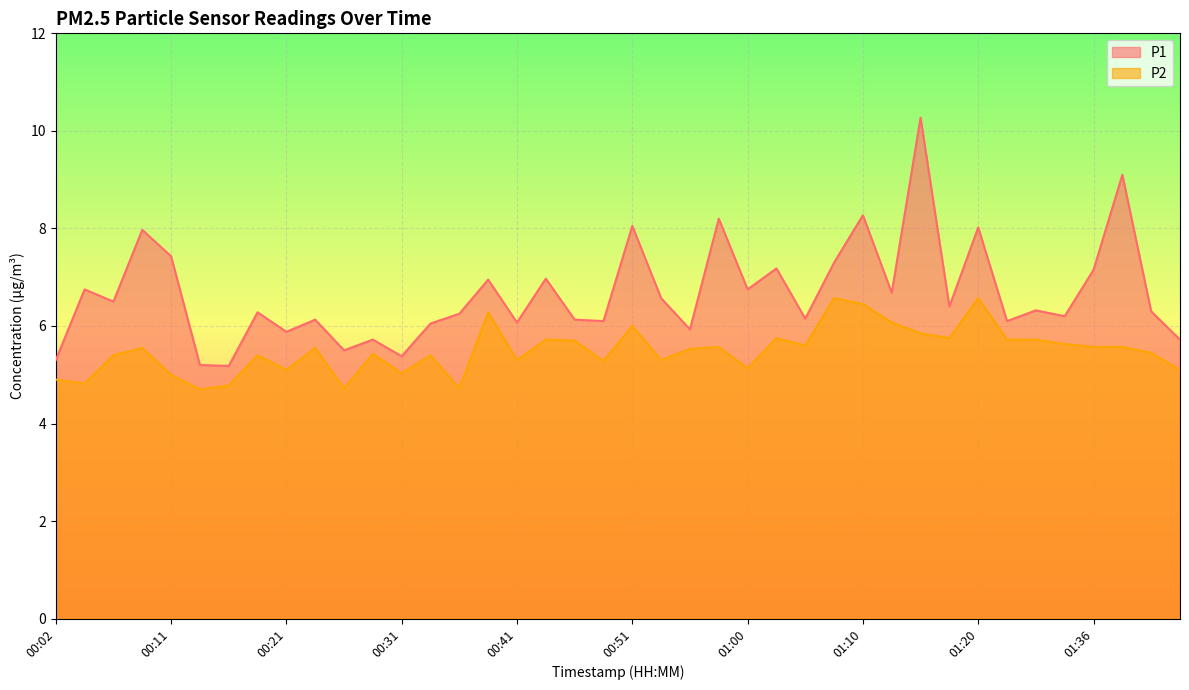

At which label is P1 closest to 7?

00:43